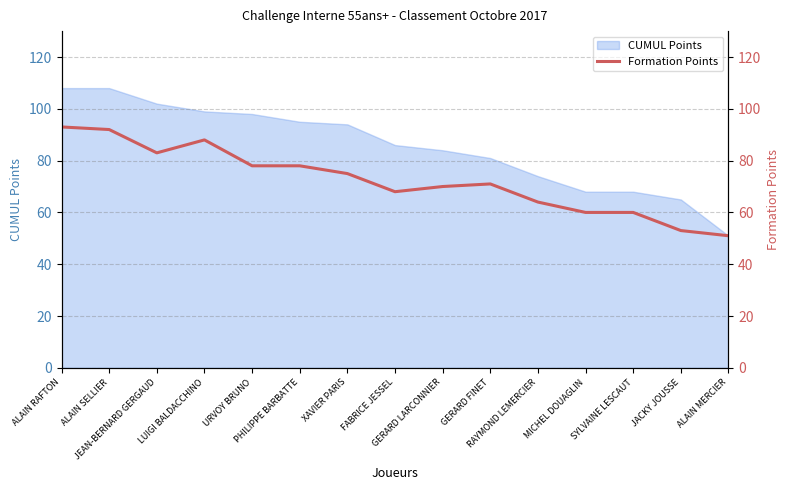

What is the minimum value for CUMUL Points?

51